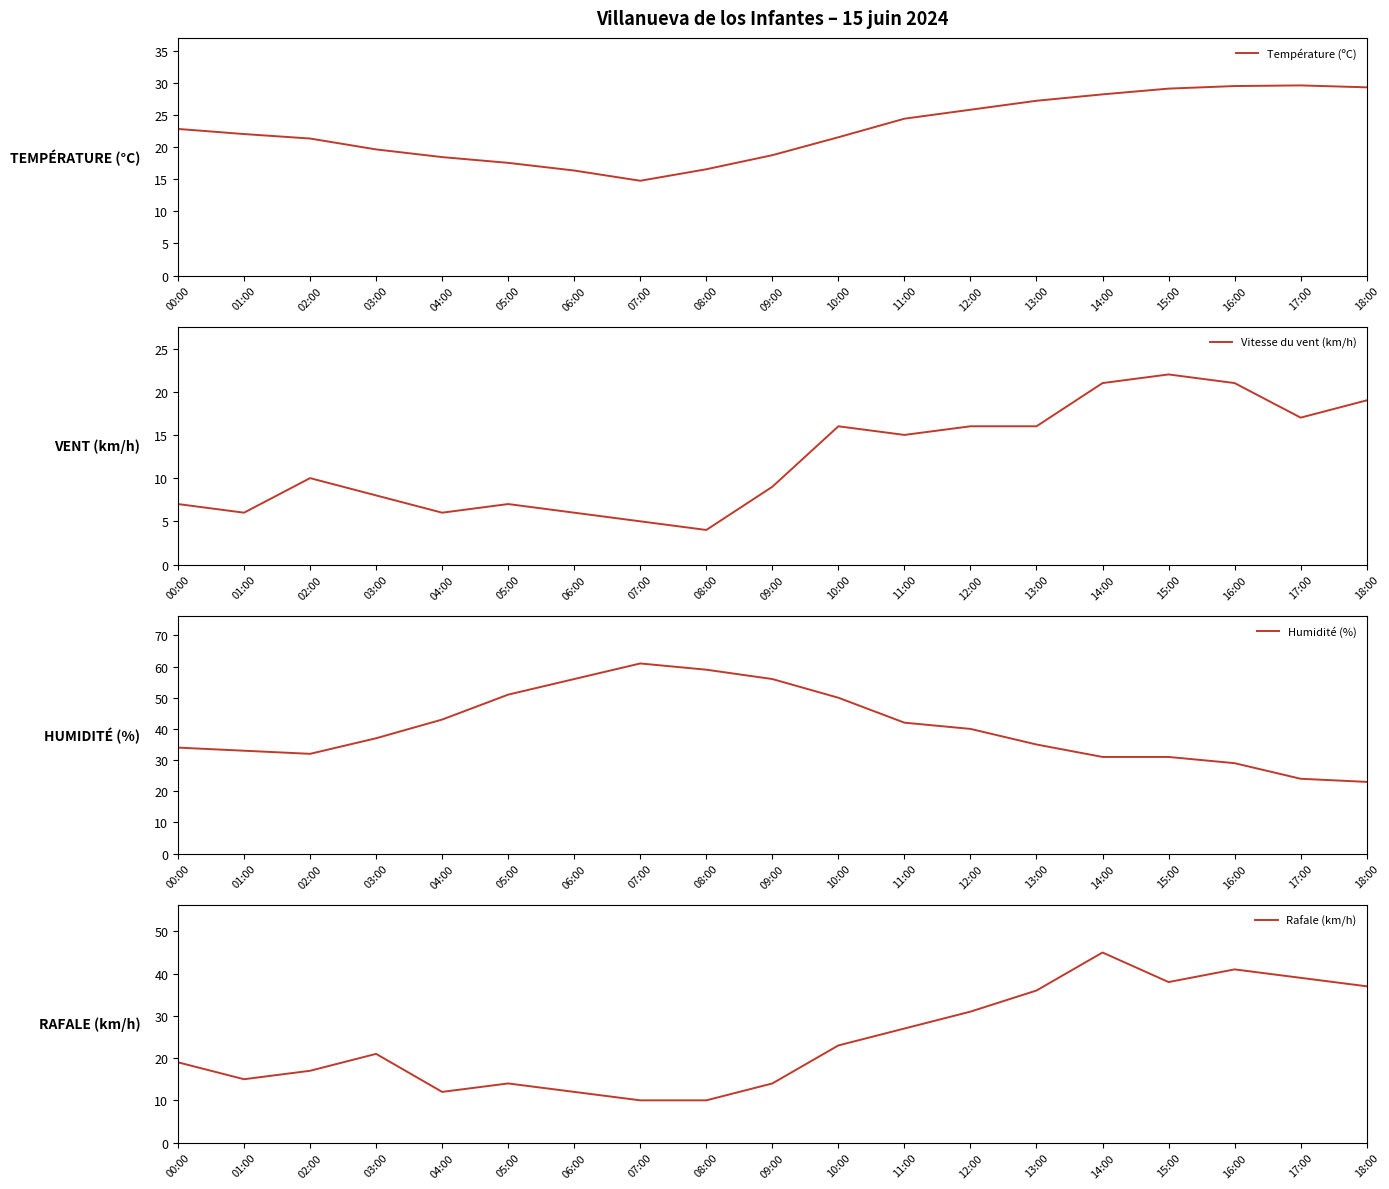

How many times do Rafale (km/h) and Température (ºC) cross each other?

3